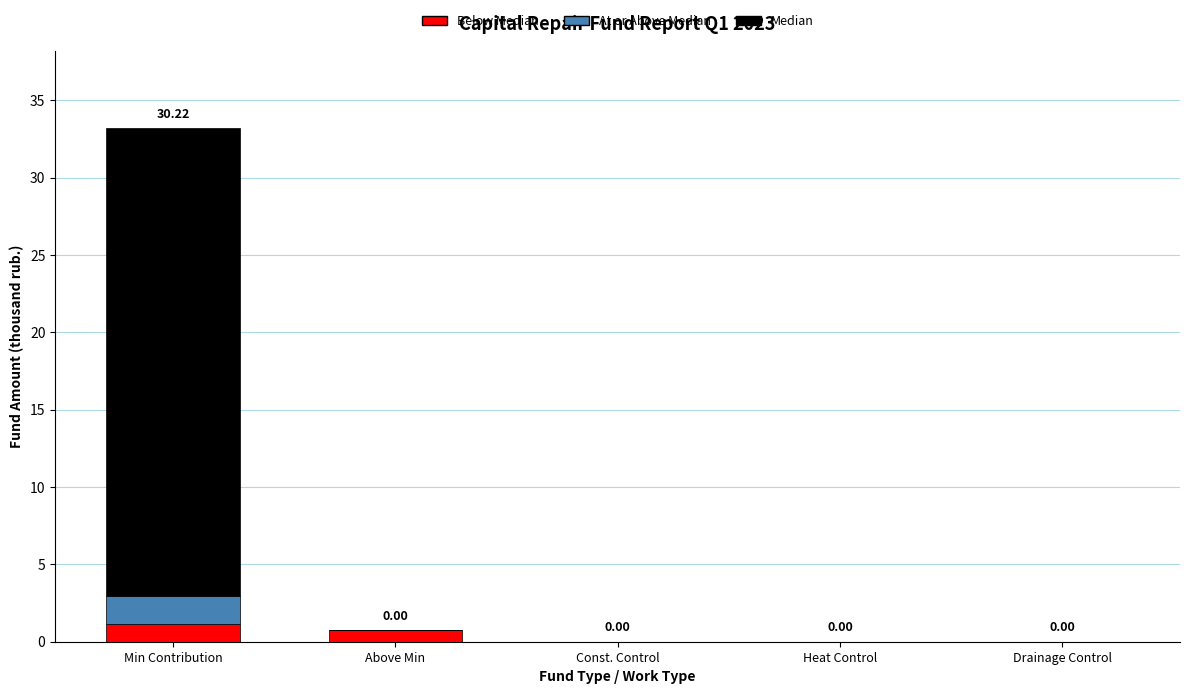

What is the total value across all series at Min Contribution?

33.2